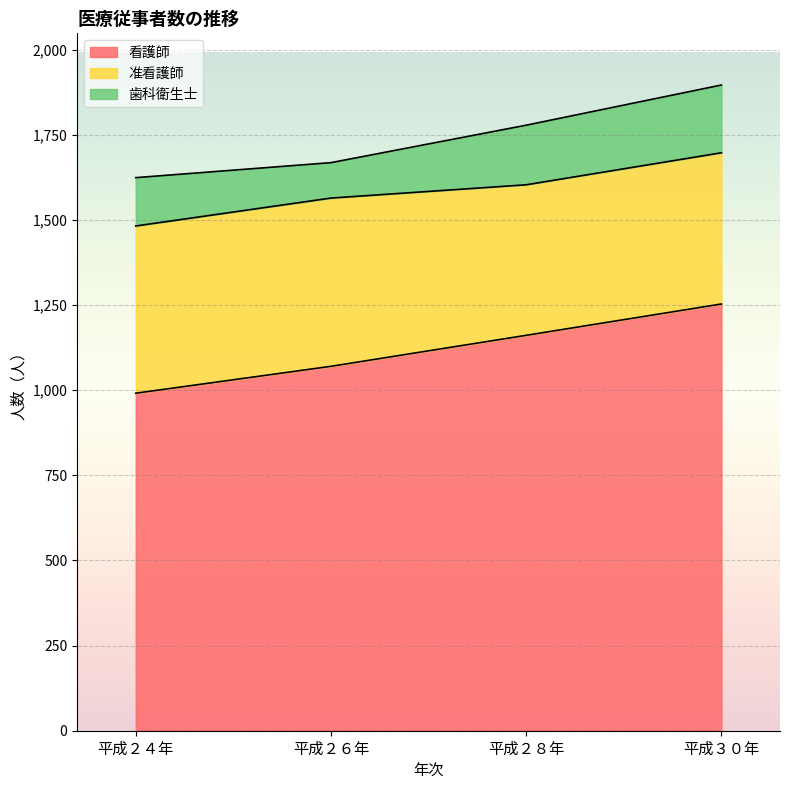

Where is the first local minimum for 歯科衛生士?

平成２６年